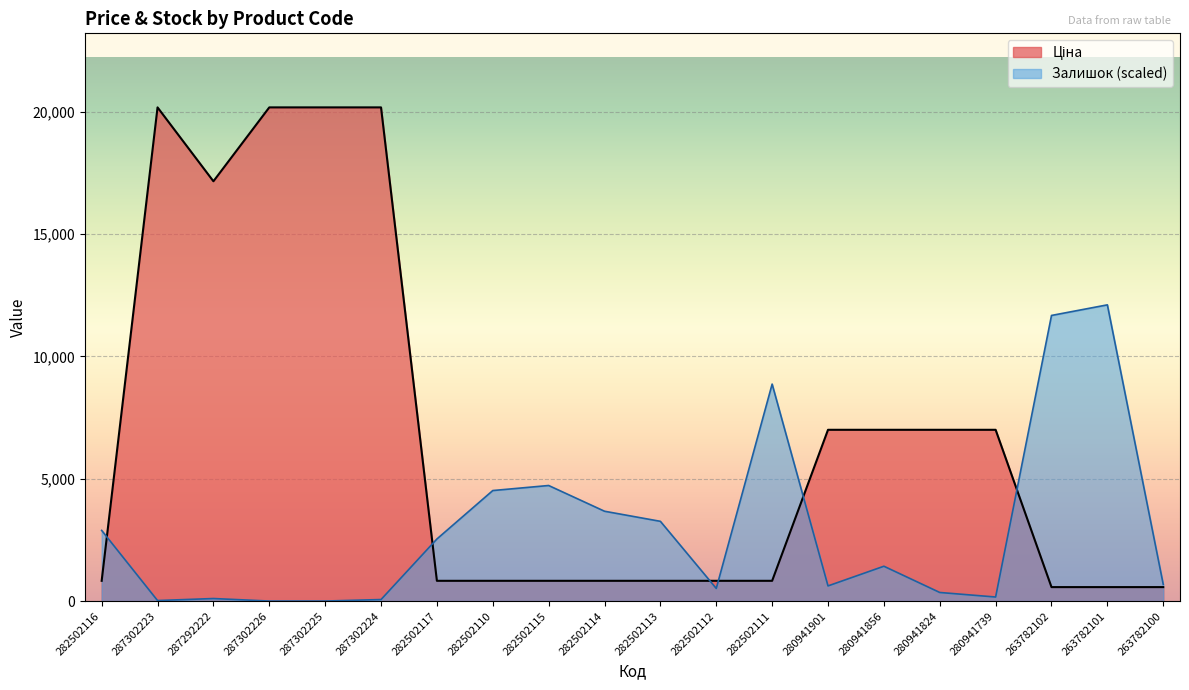

At how many categories does at least one series exceed 3363?

15